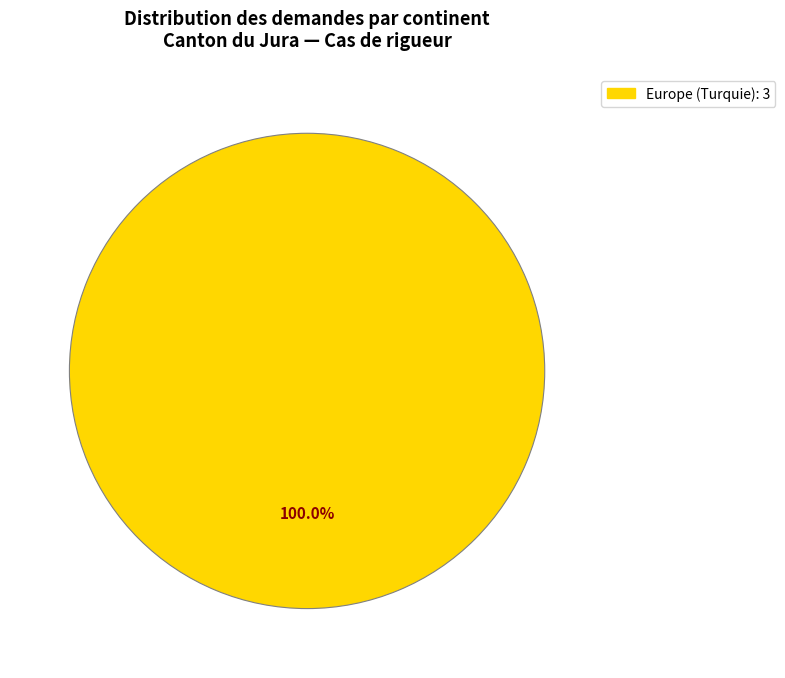

Does any single category account for the majority?

Yes